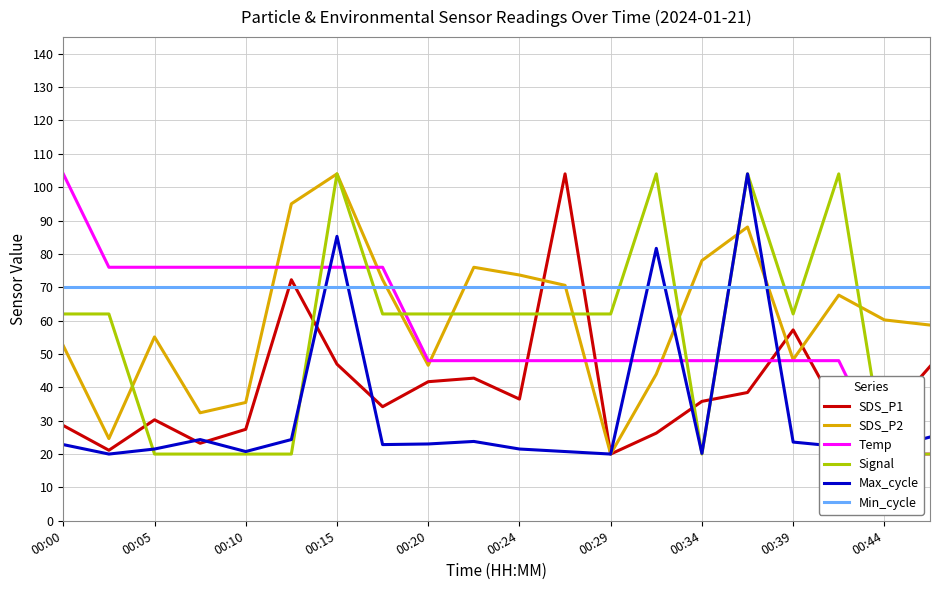

Is it true that SDS_P2 equals 78.0 at 00:34?

True